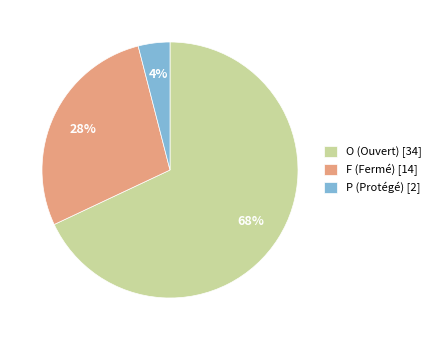

Is it true that O is 57% of the pie?

False